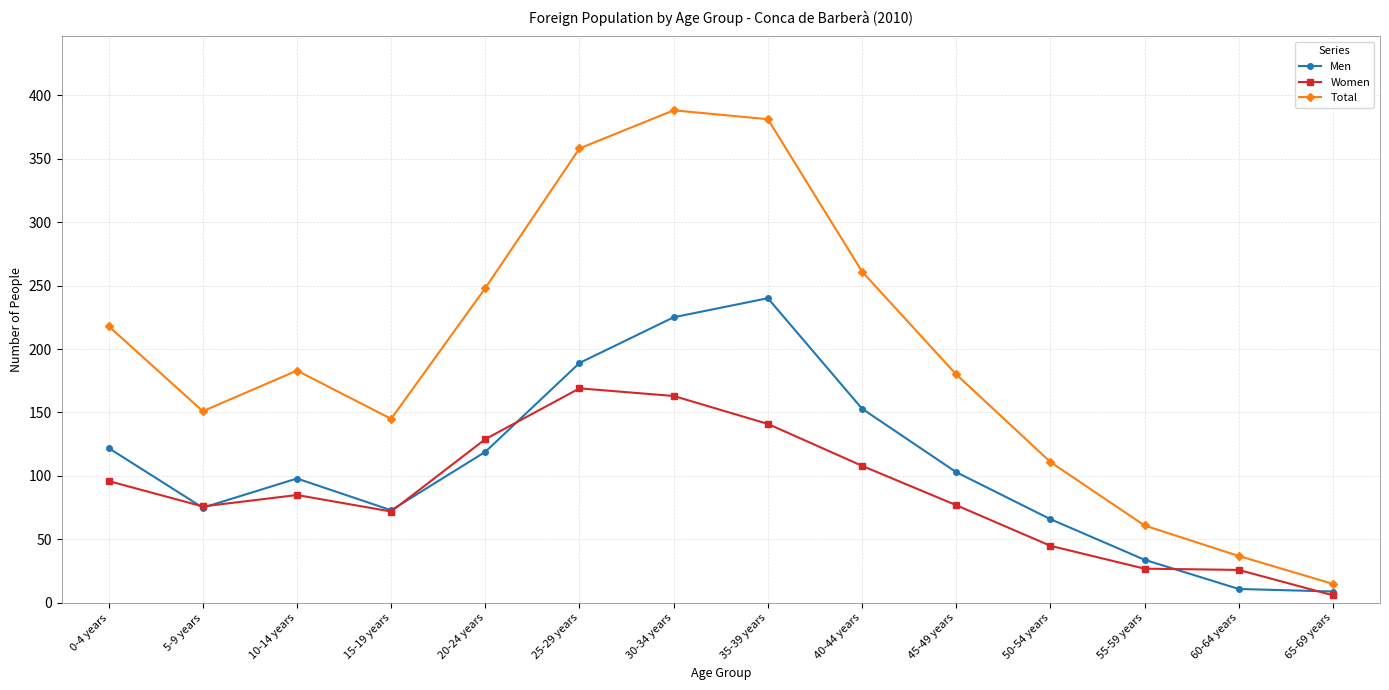

What position from the right is 60-64 years?

2